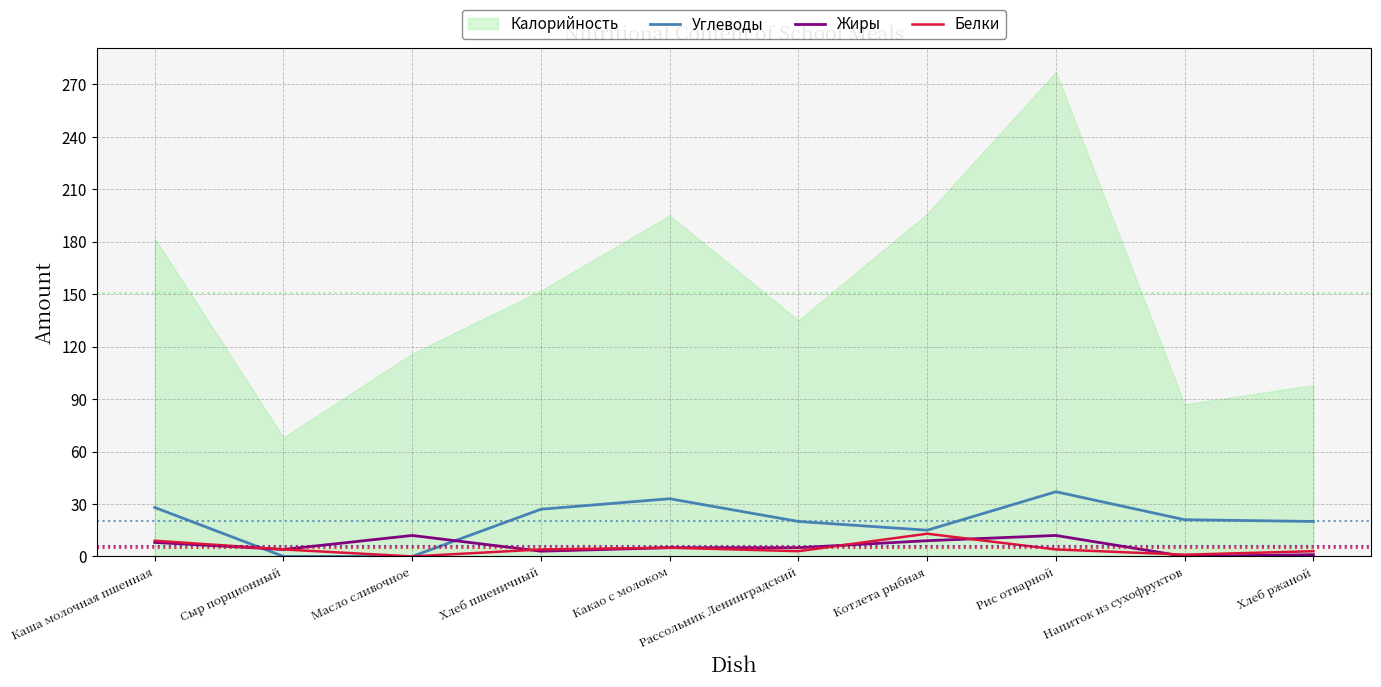

Is it true that Жиры equals 9 at Котлета рыбная?

True